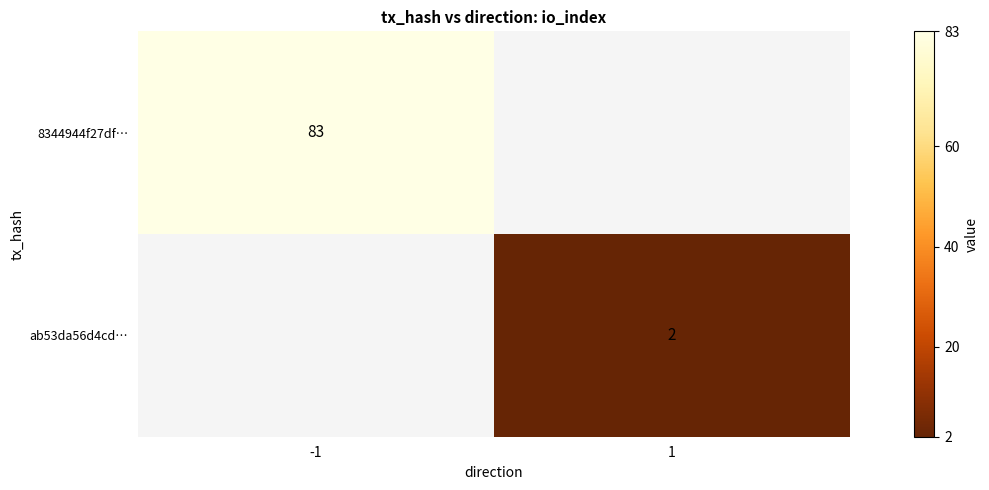

The 8344944f27df… series shows 83 at -1. True or false?

True